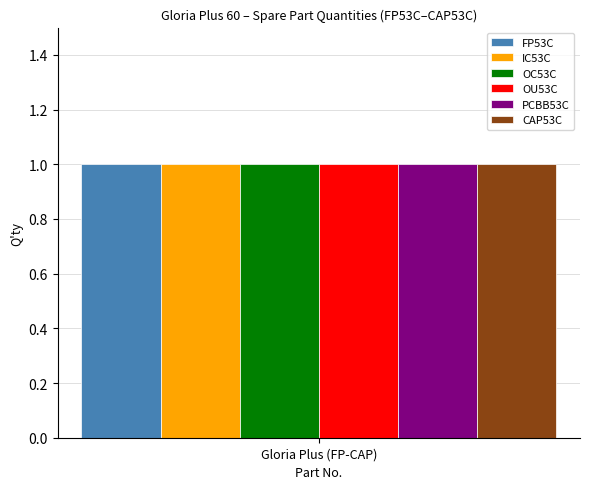

What is the minimum value for Quantity 1?

1